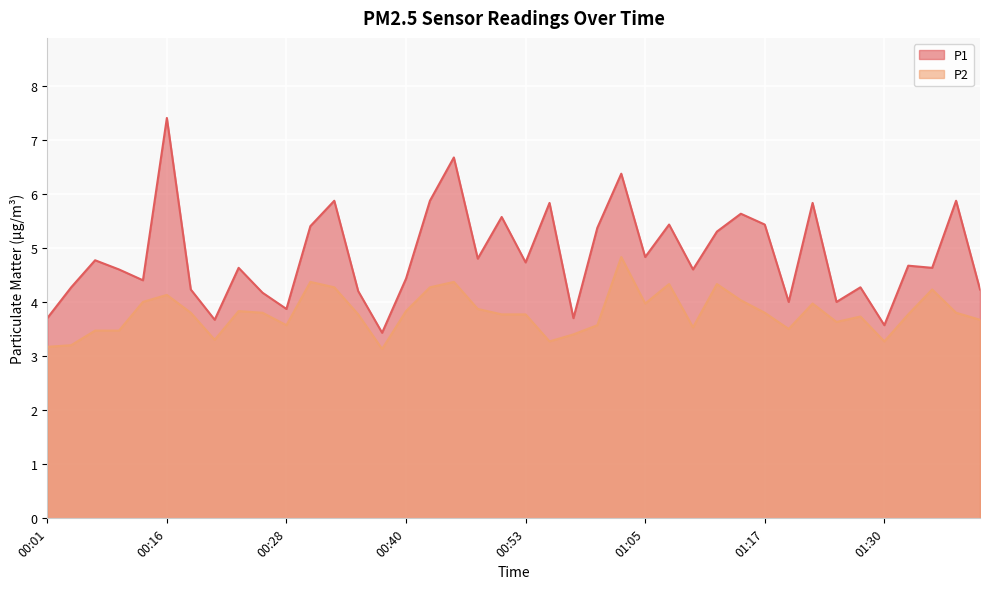

Which category has the highest value across all series?

00:16